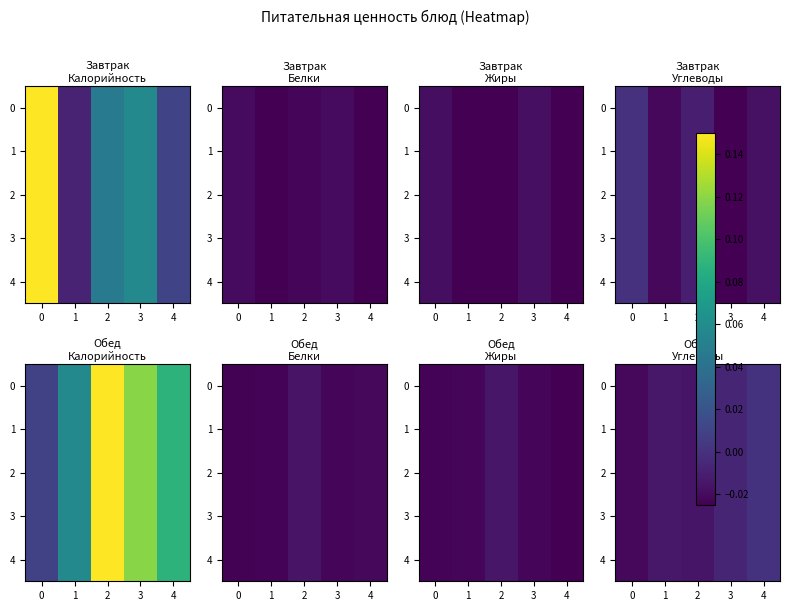

What is the total value across all series at 1?

-0.1